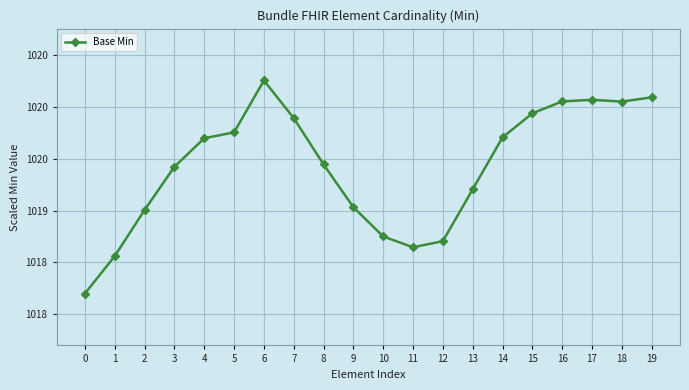

Does the chart have visible grid lines?

Yes